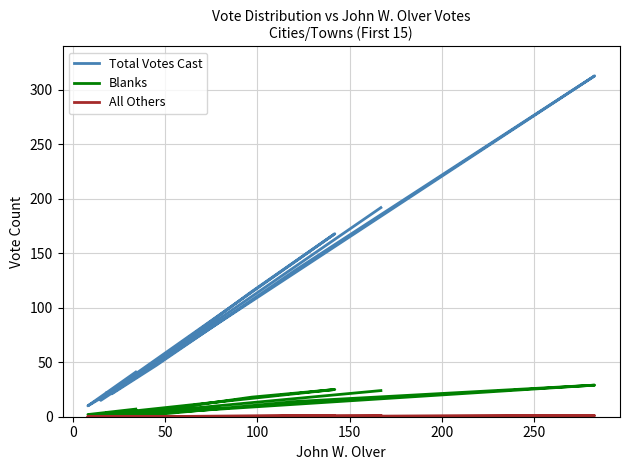

How many values in the Blanks series exceed 4?

7